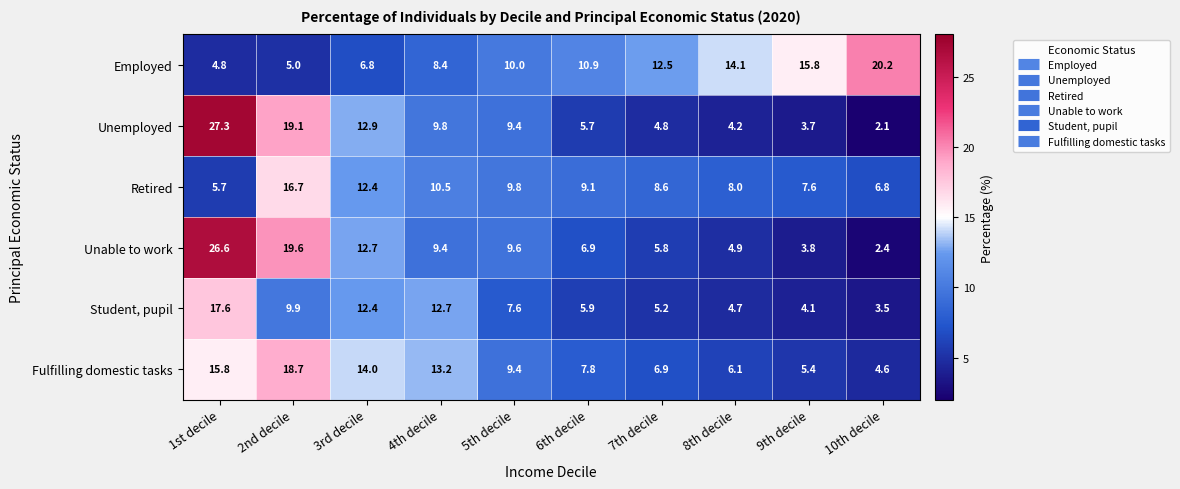

What is the difference between the maximum and second lowest values in the Unable to work series?

22.8